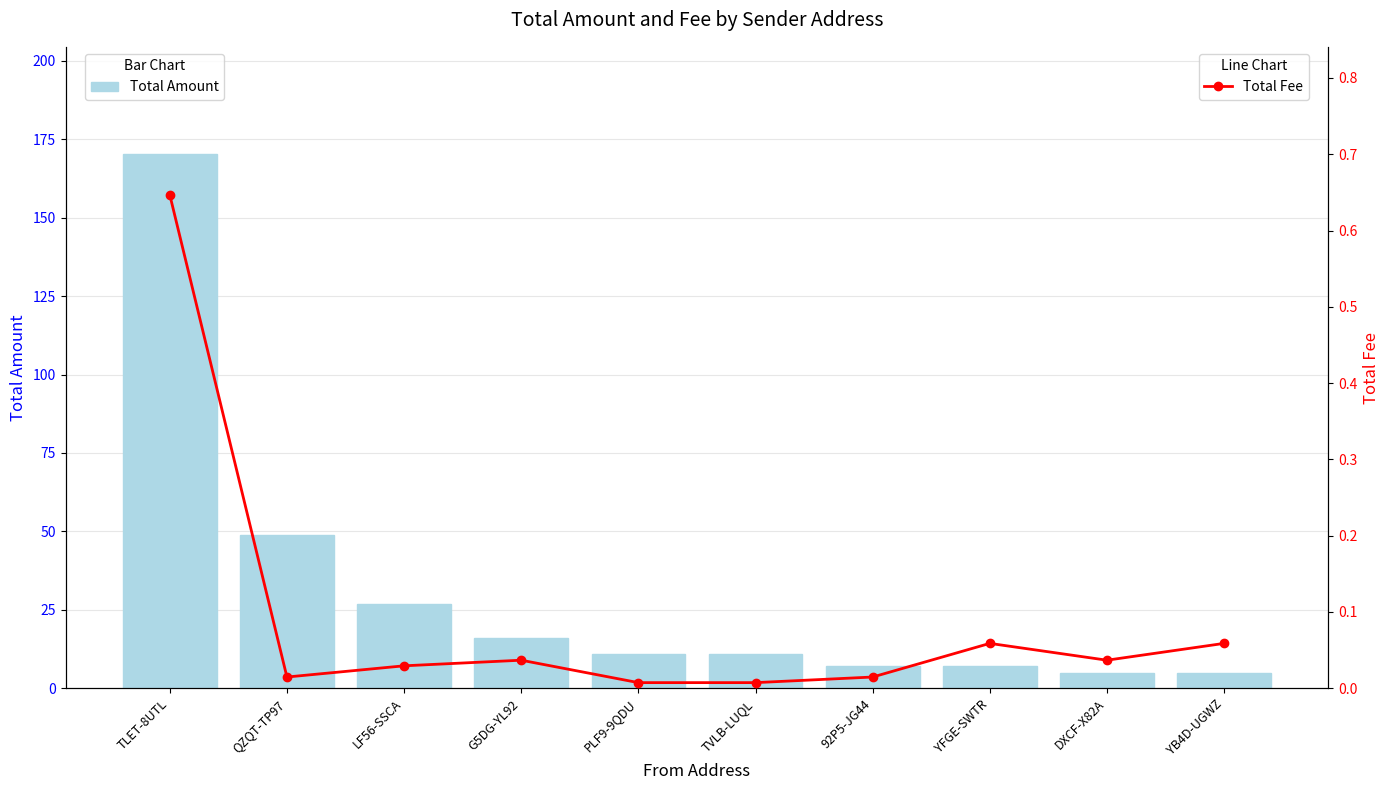

Is the value of Total Amount at PLF9-9QDU greater than the value of Total Fee at QZQT-TP97?

Yes